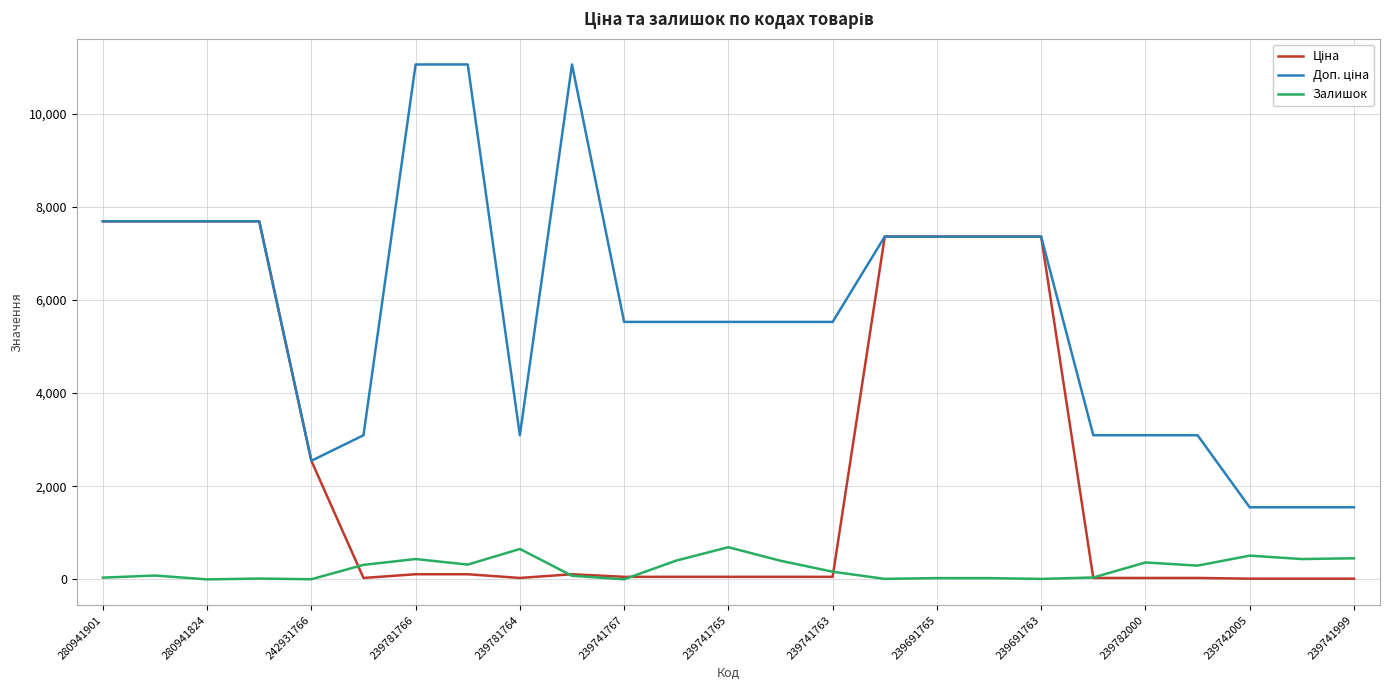

What is the maximum value for Залишок?

691.0